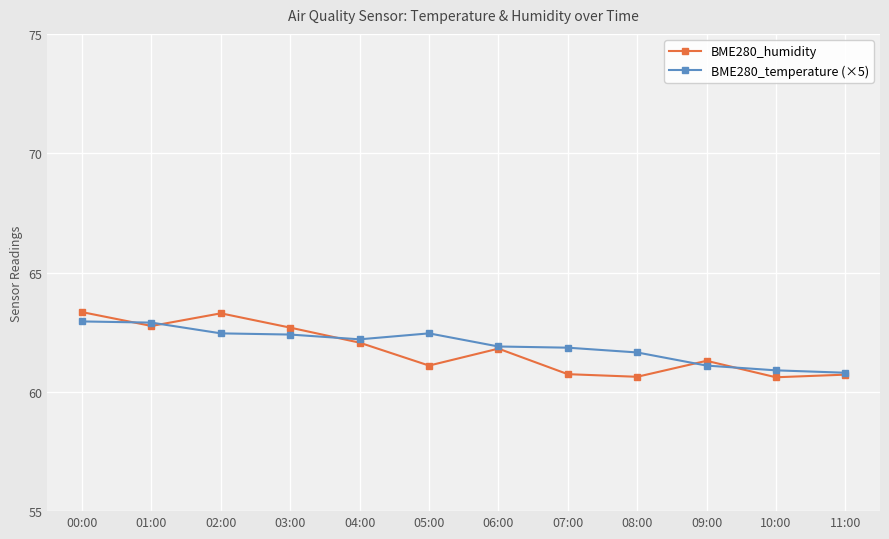

What is the minimum value shown in the chart?

60.6